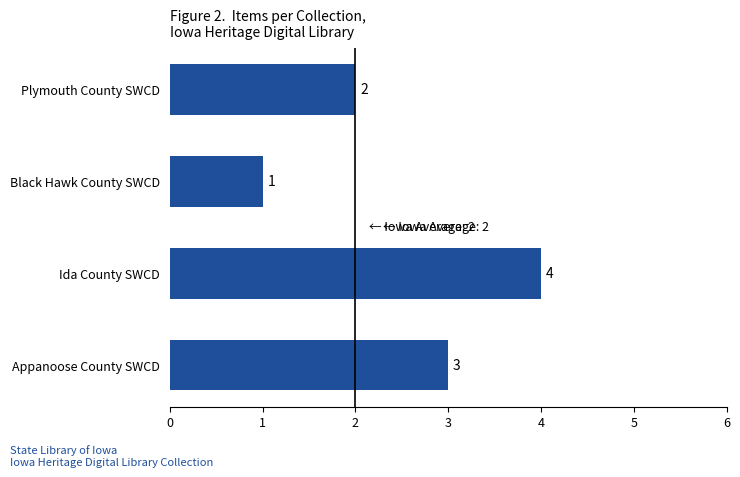

What is the maximum value shown in the chart?

4